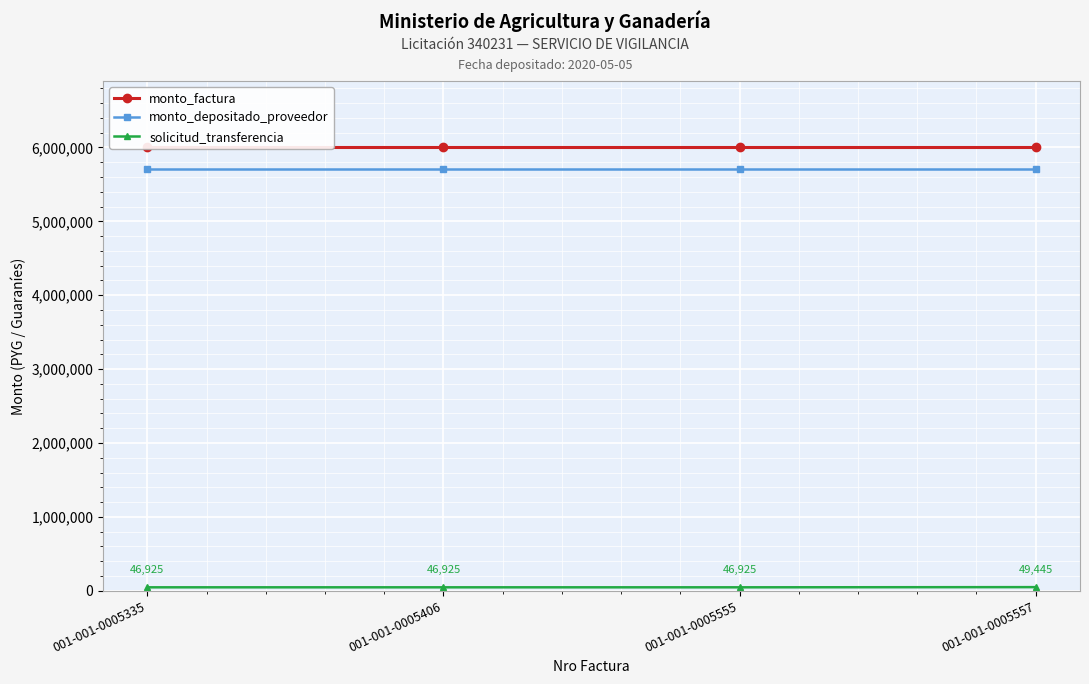

Is the value of monto_factura at 001-001-0005555 greater than the value of solicitud_transferencia at 001-001-0005406?

Yes